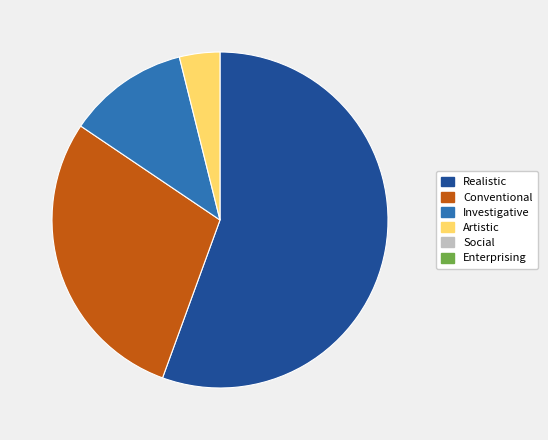

Is there a majority slice in this chart?

Yes